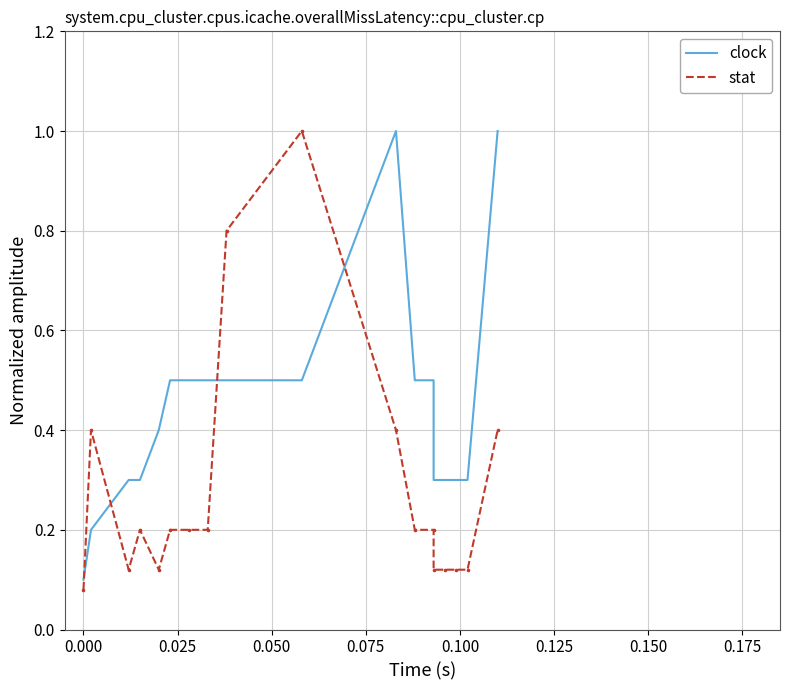

Which series has the largest Y range (max minus min)?

stat